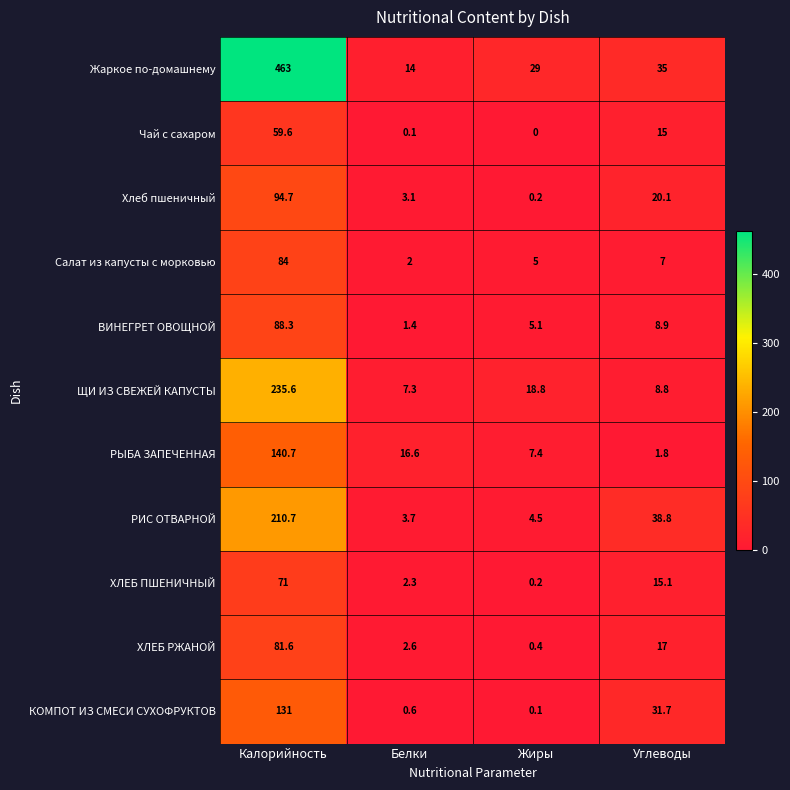

At how many categories does at least one series exceed 154?

1